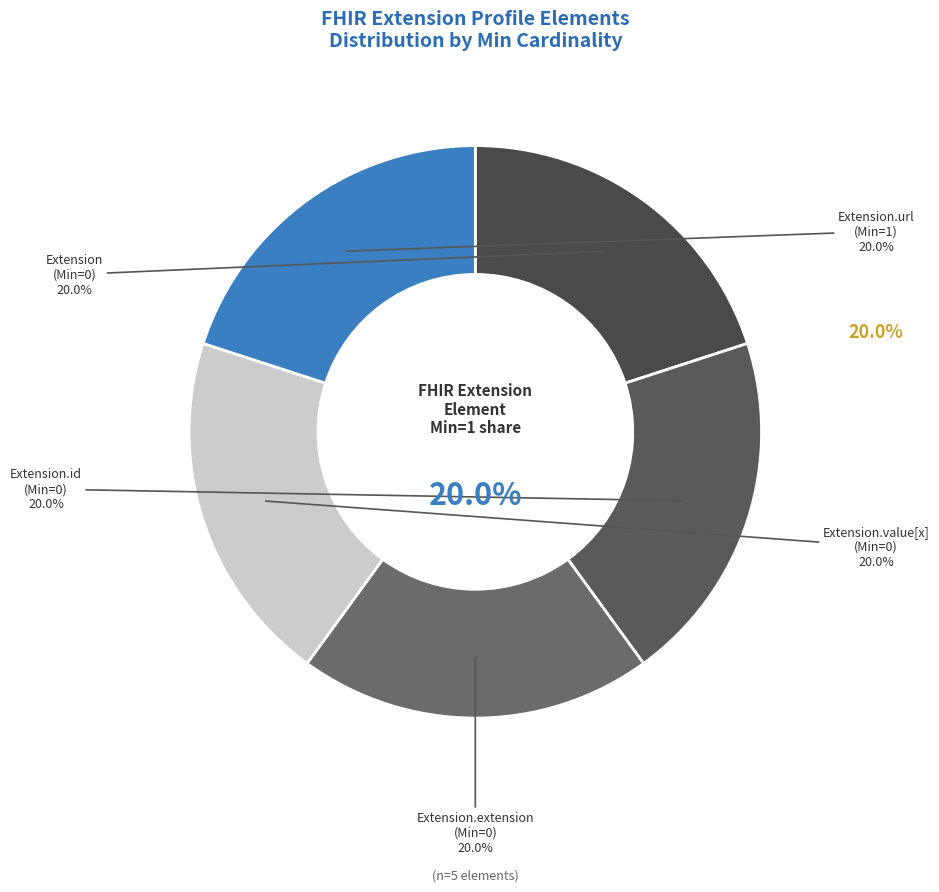

Between Extension.url and Extension.id, which is larger?

Extension.url